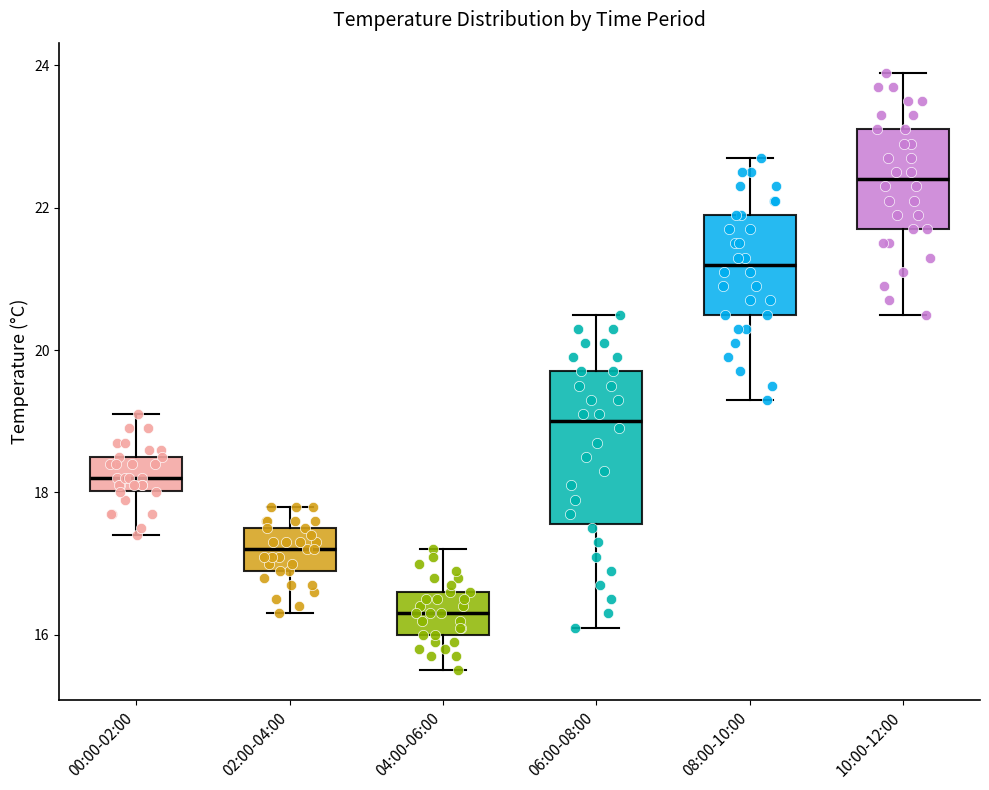

Comparing the boxes themselves (not the whiskers), which one is the tallest?

06:00-08:00